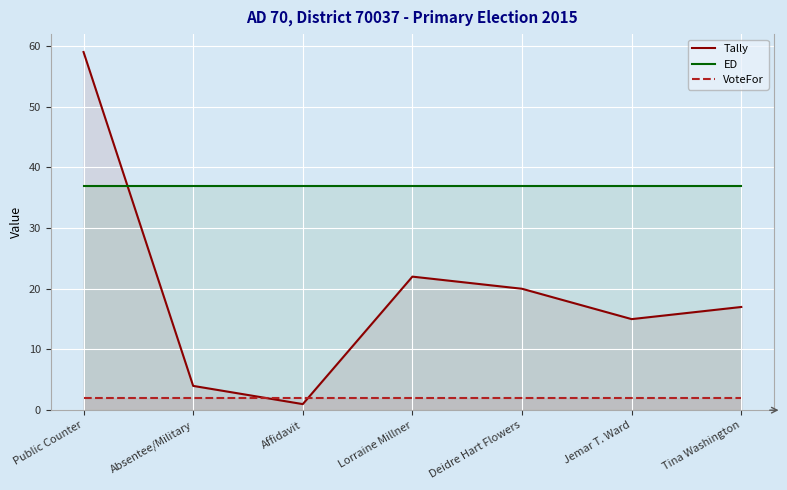

Which series has the largest range (max minus min)?

Tally